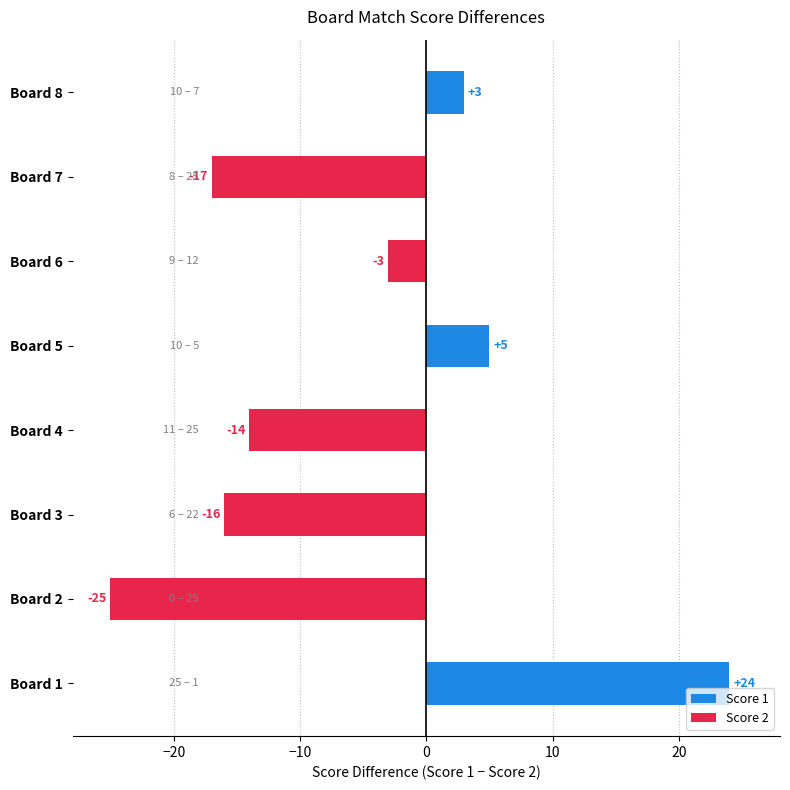

Between Board 7 and Board 2, which is larger?

Board 7